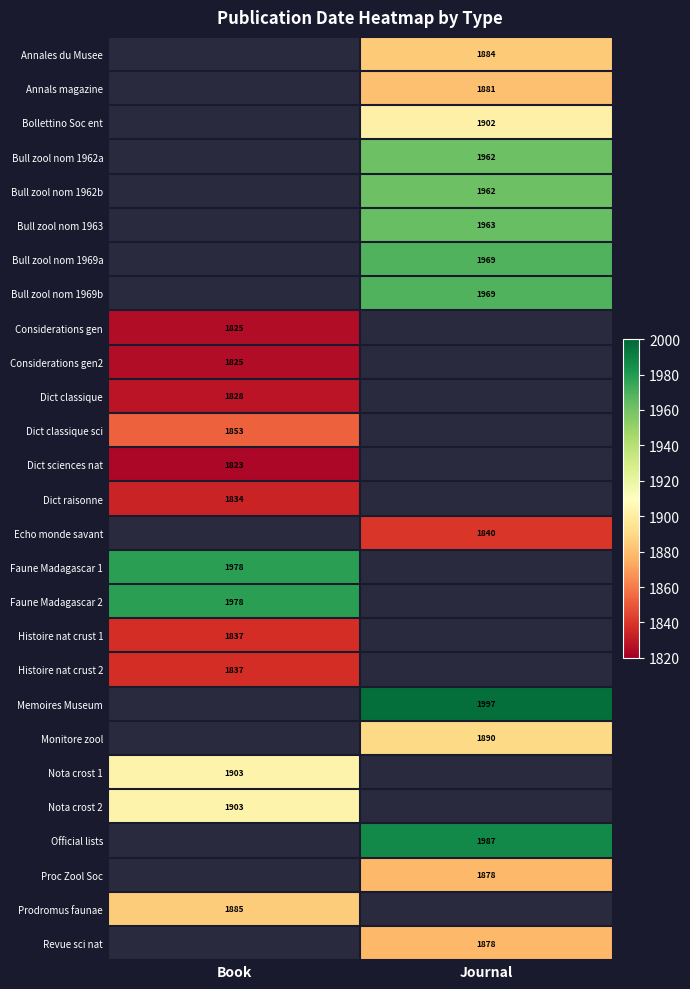

True or false: Dict raisonne has a value of 1834 at Book.

True